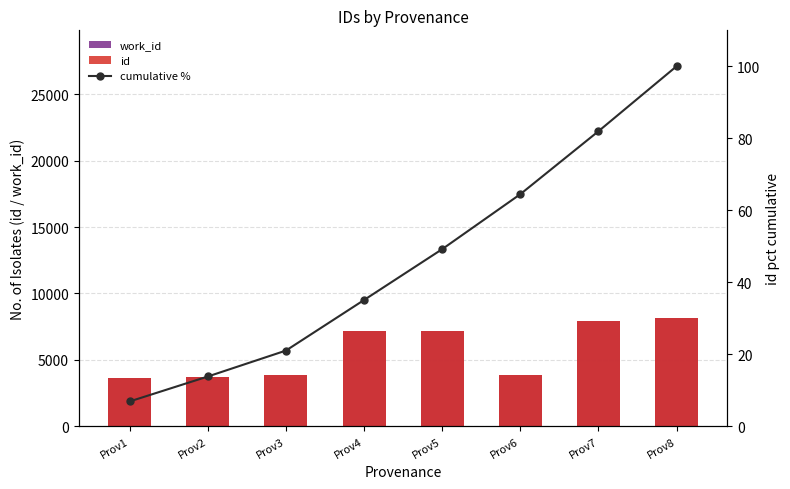

At which label is work_id closest to 5883?

Prov4